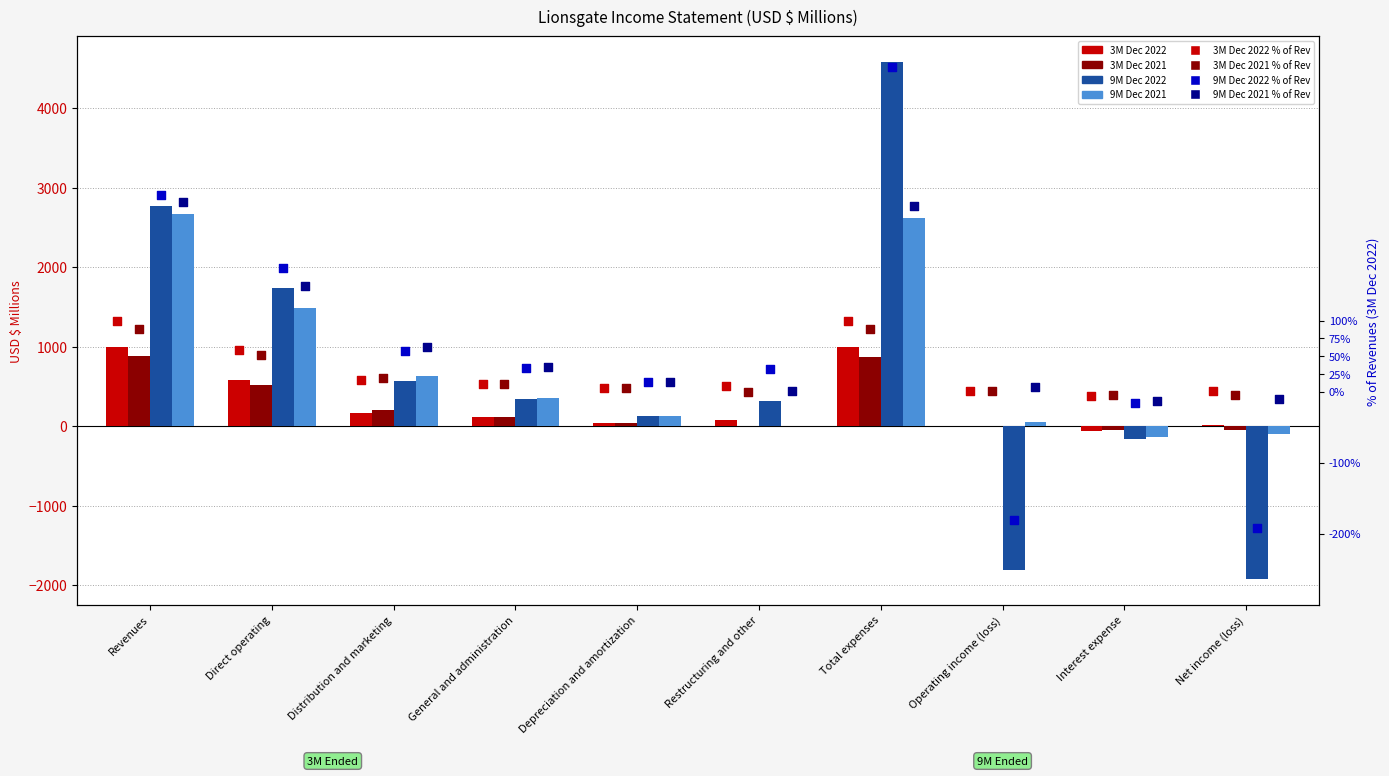

Which series has the widest spread of Y values?

9M Dec 2022